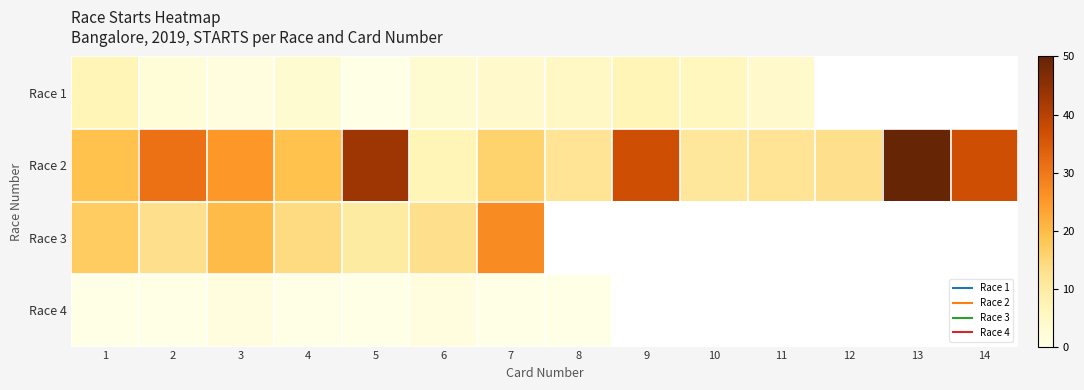

What is the total value across all series at 5?

53.0